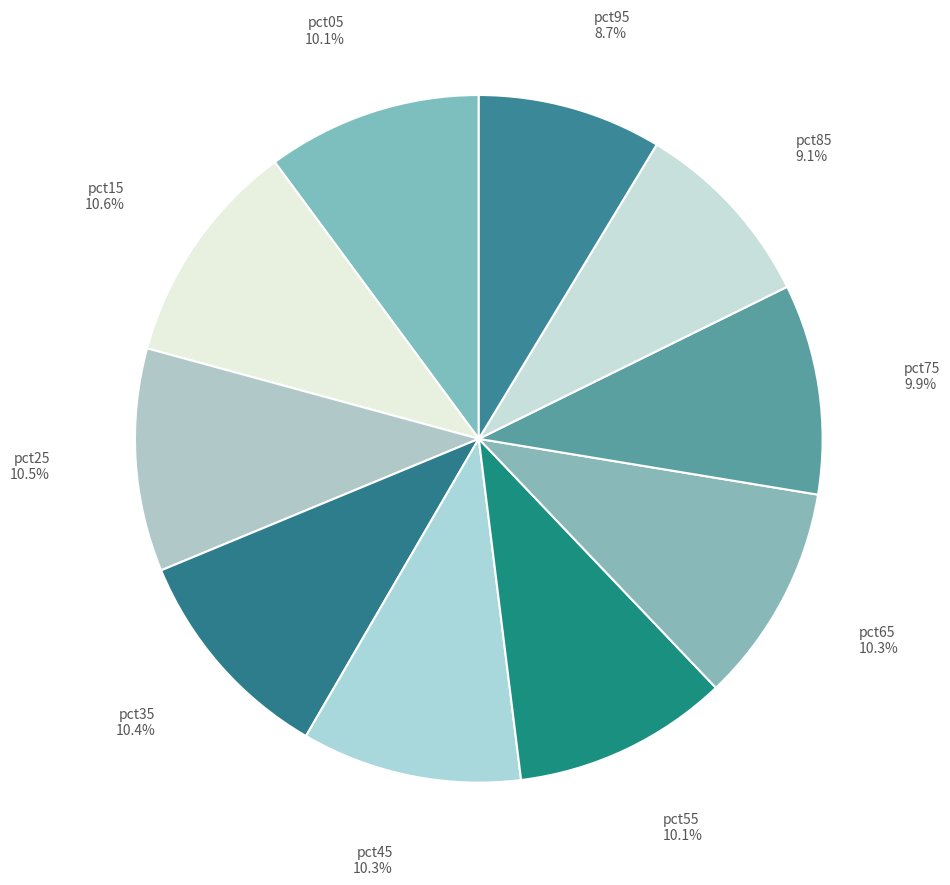

Is there any slice that represents more than half of the pie?

No